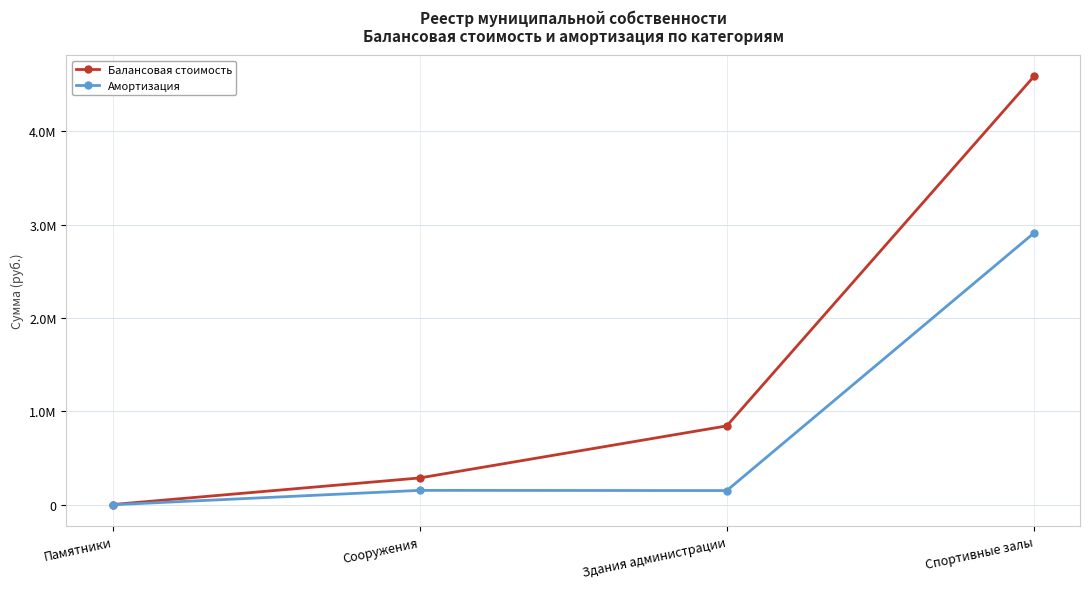

Does the chart have visible grid lines?

Yes